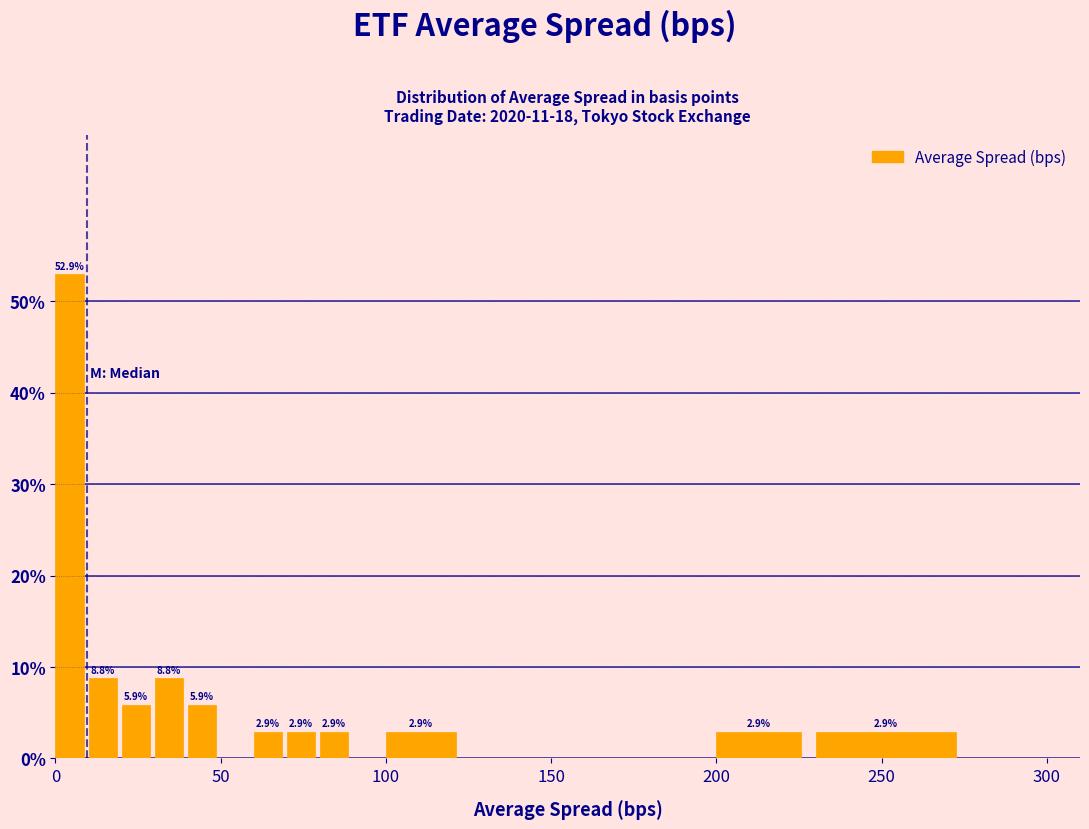

Read against the x-axis, roughly where is the centre of the tallest bar?

5